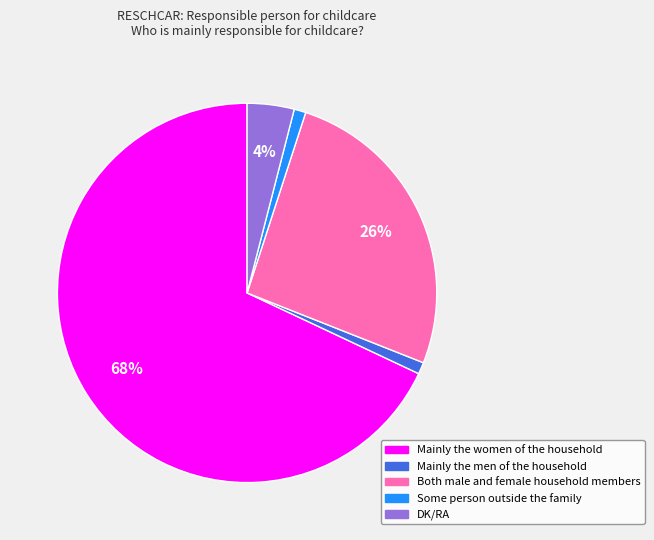

What is the largest slice in the pie chart?

Mainly the women of the household